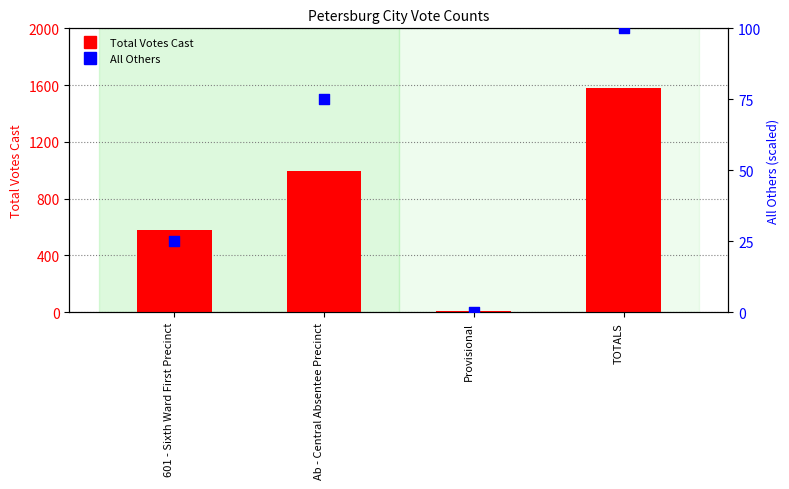

At which category is the sum across all series the highest?

TOTALS